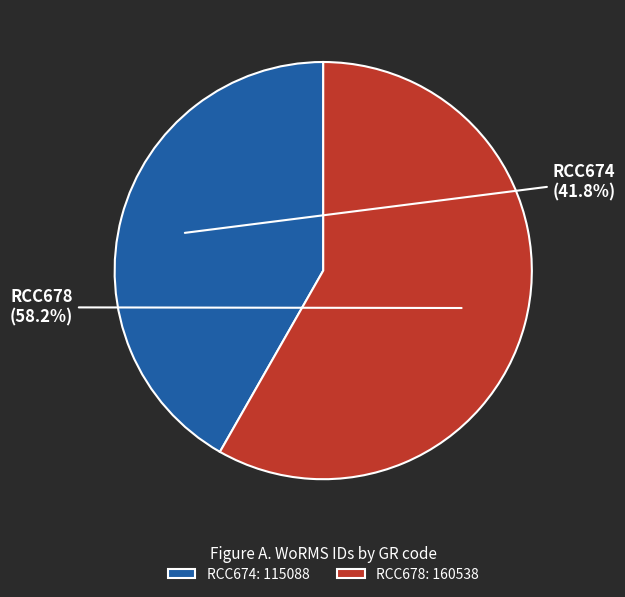

True or false: RCC678 accounts for 52% of the total.

False